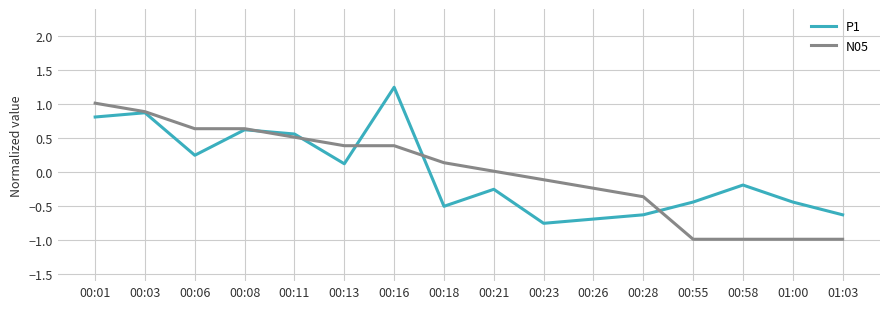

At 01:03, list the series in order from largest to smallest.

P1, N05